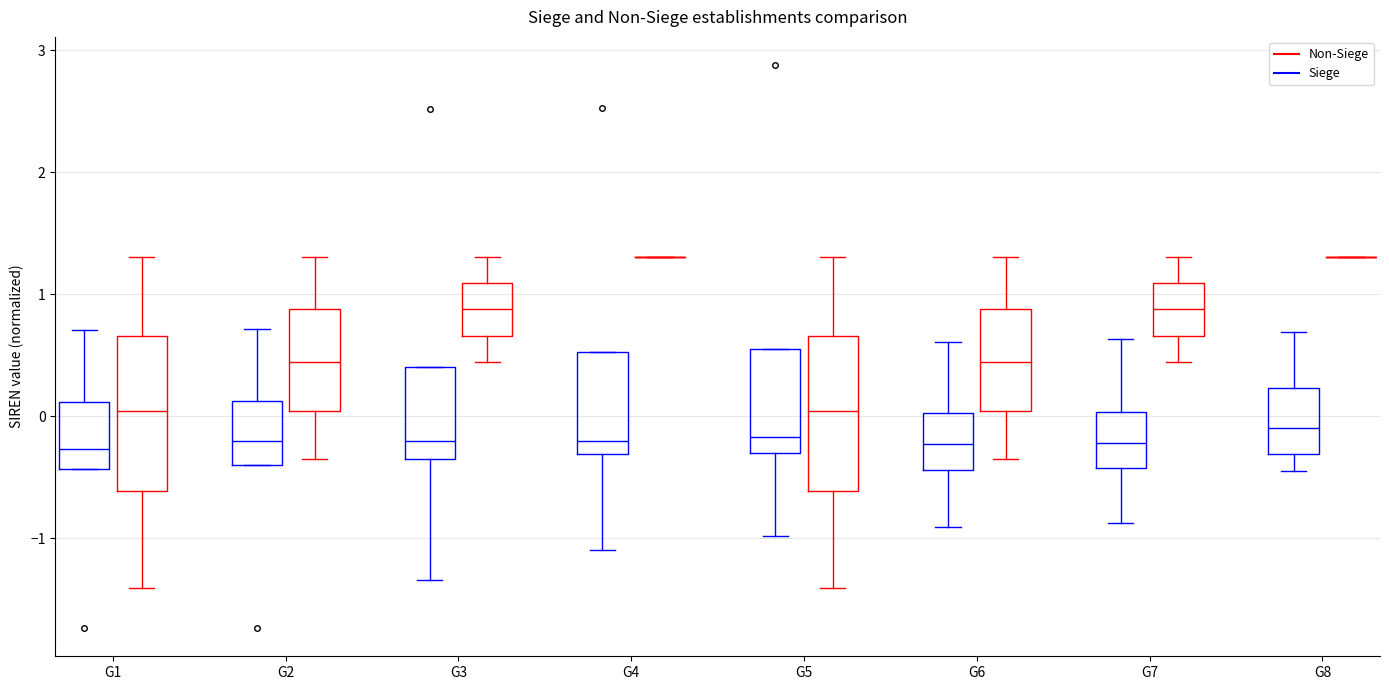

Where does the median line of the box for G7 (Siege) sit on the y-axis? The values are not printed on the chart, so give them approximately, as read against the axis.

-0.2